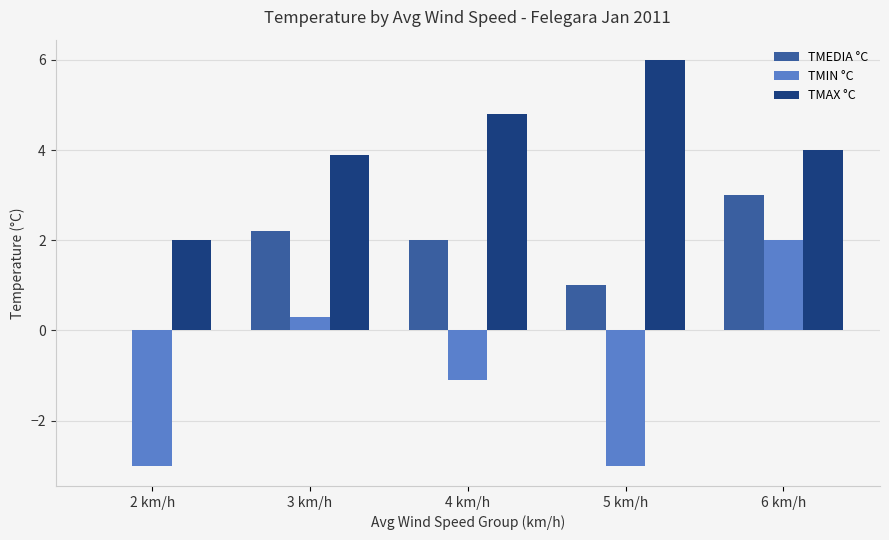

Is it true that TMAX °C equals 2.7 at 6 km/h?

False